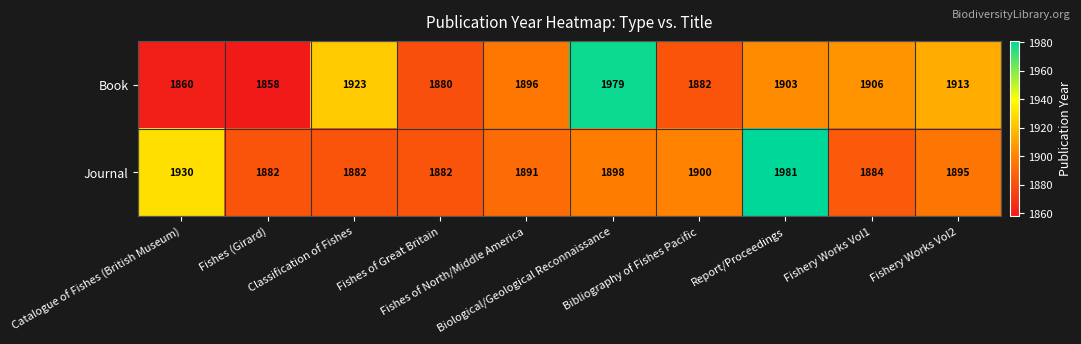

What is the minimum value for Journal?

1882